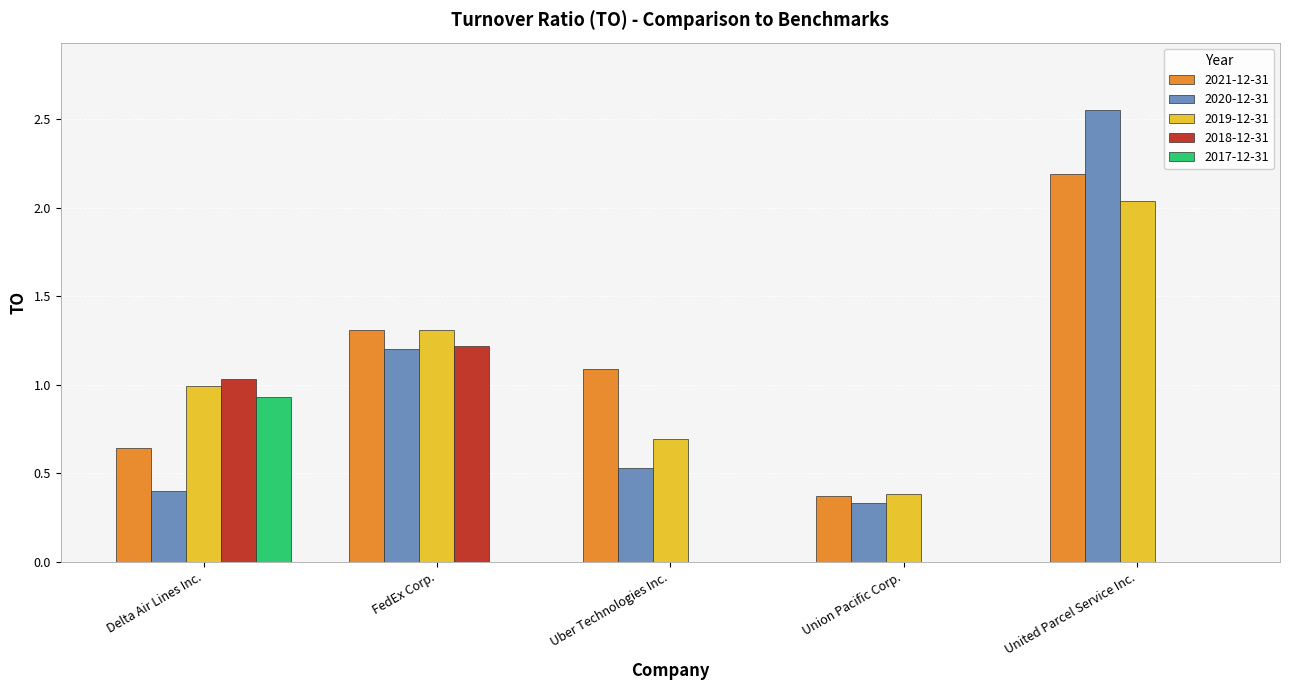

What are all the series names shown in the legend?

2021-12-31, 2020-12-31, 2019-12-31, 2018-12-31, 2017-12-31